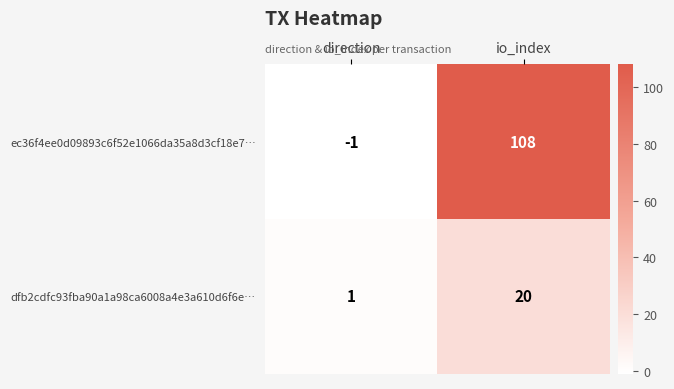

Between direction and io_index, which series saw the biggest shift?

ec36f4ee0d09893c6f52e1066da35a8d3cf18e7…